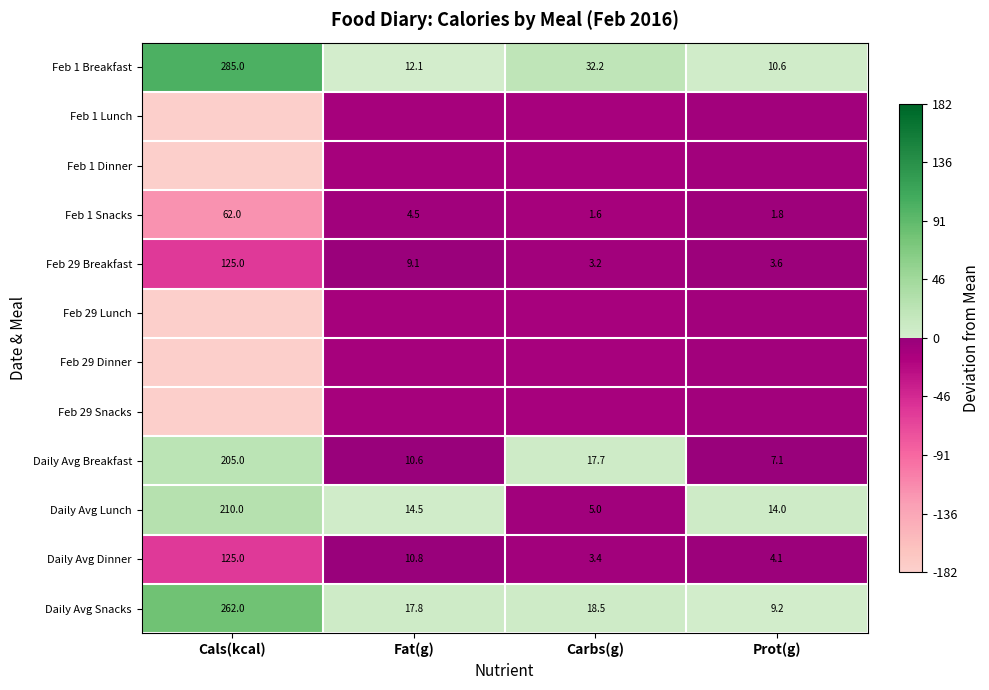

At which label does Daily Avg Breakfast reach its minimum?

Prot(g)